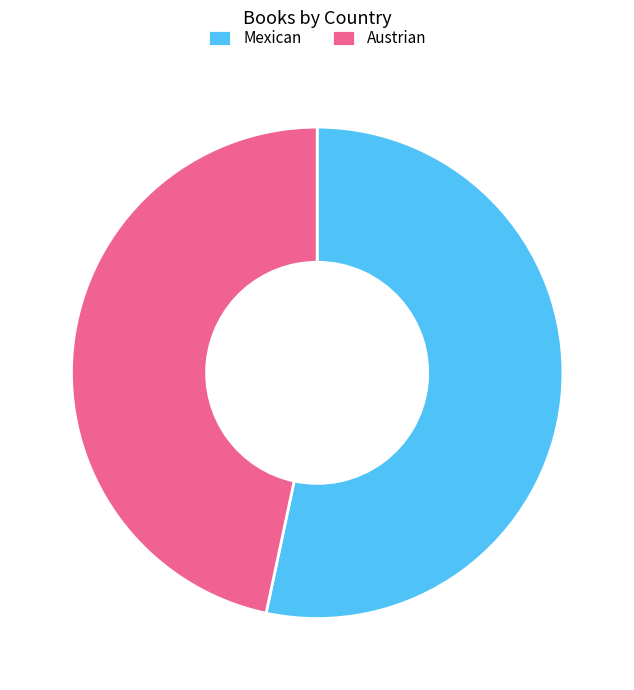

Do Austrian and Mexican together represent more than half of the pie?

Yes